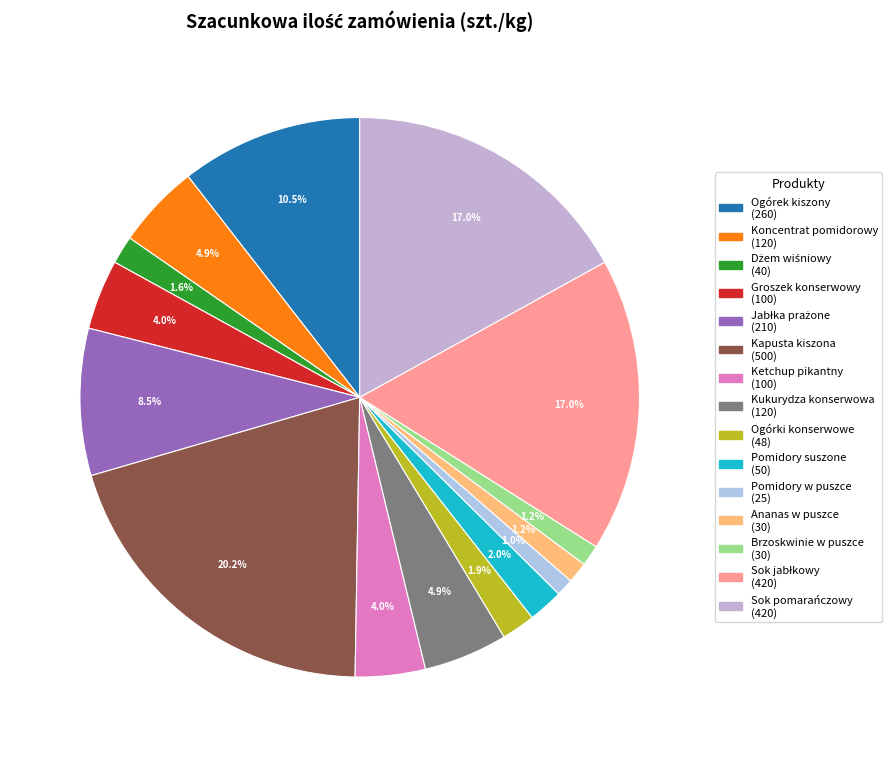

What portion of the pie excludes Sok jabłkowy?

83.0%